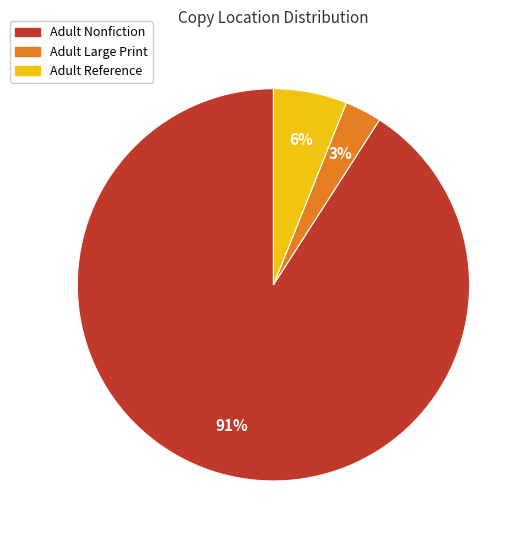

How many slices are in this pie chart?

3